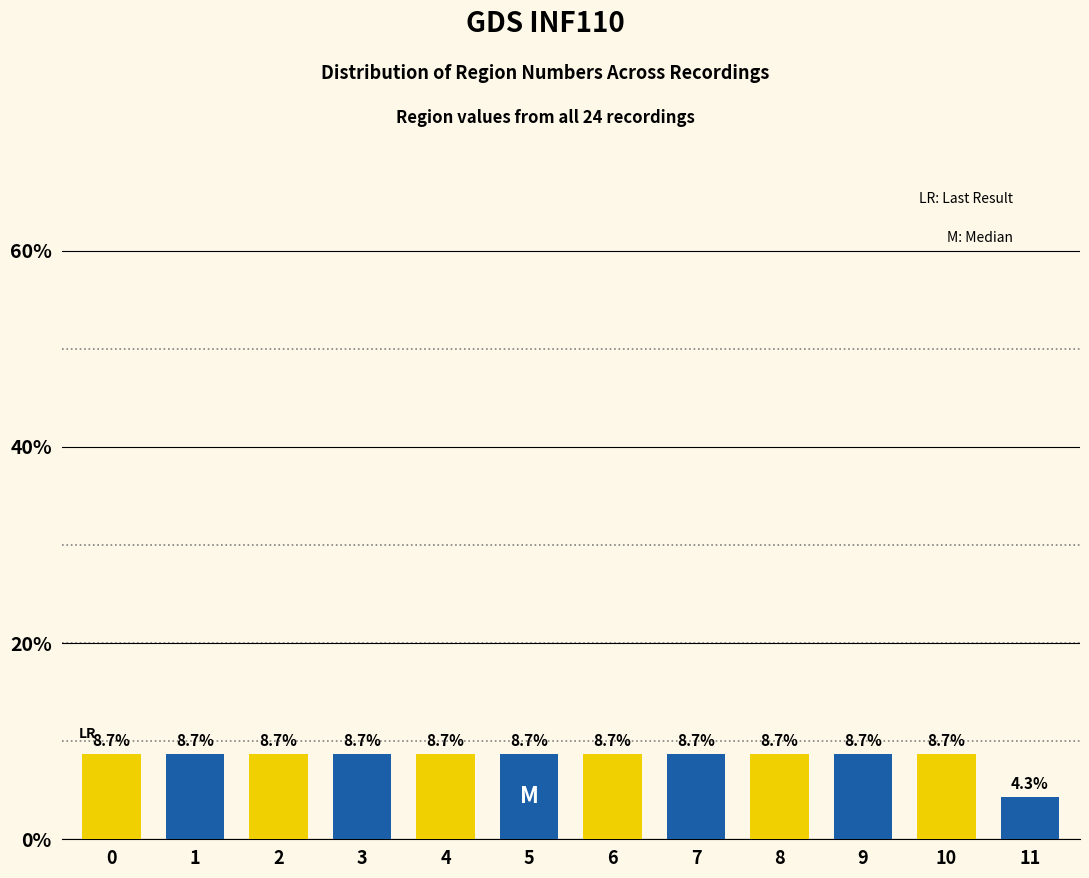

Reading left to right, extract all data points from this chart.

8.7	8.7	8.7	8.7	8.7	8.7	8.7	8.7	8.7	8.7	8.7	4.3